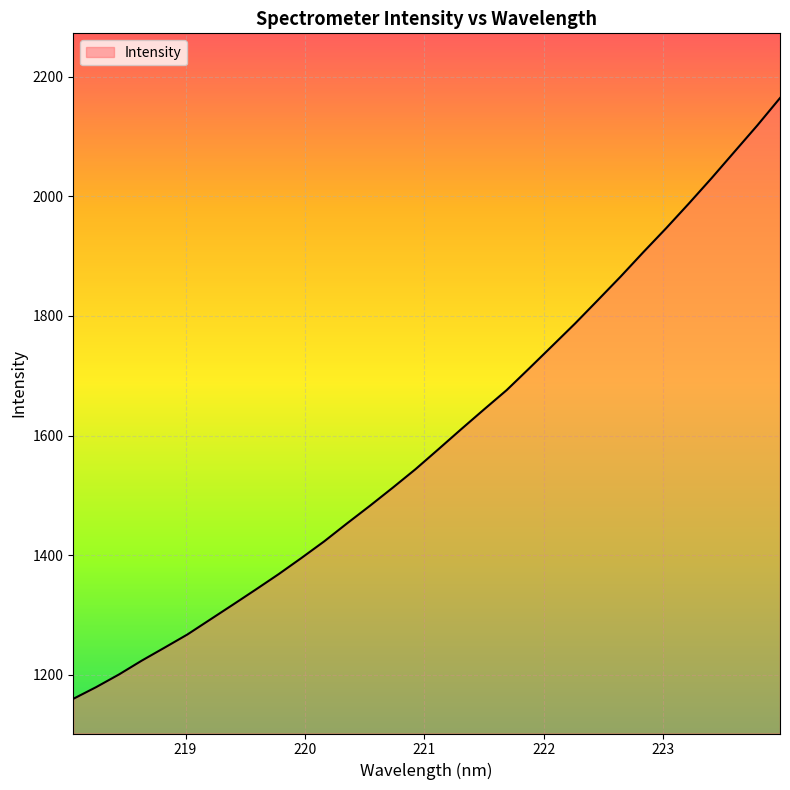

What is the smallest value displayed?

1159.7